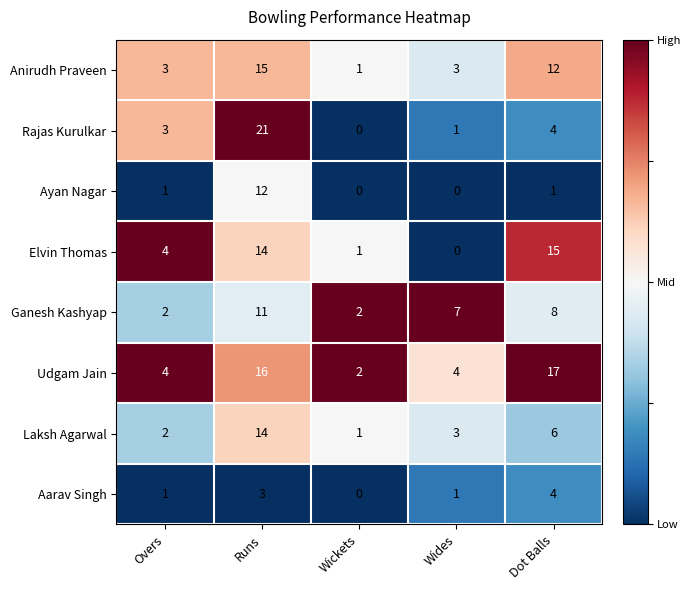

Between Overs and Runs, which series saw the biggest shift?

Rajas Kurulkar